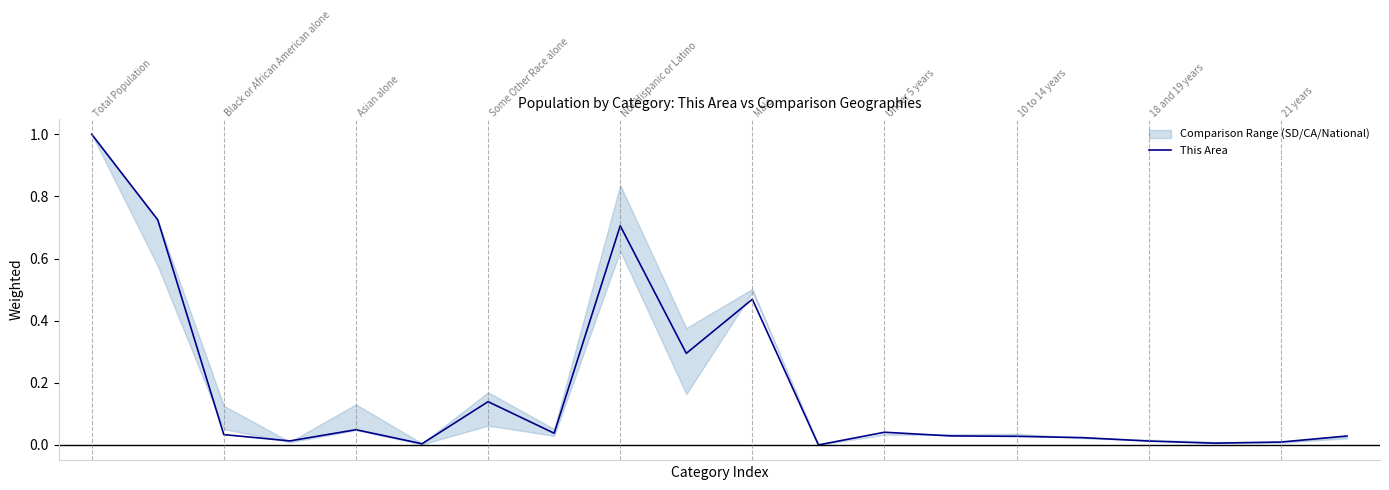

Reading left to right, extract all data points from this chart.

0=1.0	1=0.7	2=0.0	3=0.0	4=0.0	5=0.0	6=0.1	7=0.0	8=0.7	9=0.3	10=0.5	11=0.0	12=0.0	13=0.0	14=0.0	15=0.0	16=0.0	17=0.0	18=0.0	19=0.0